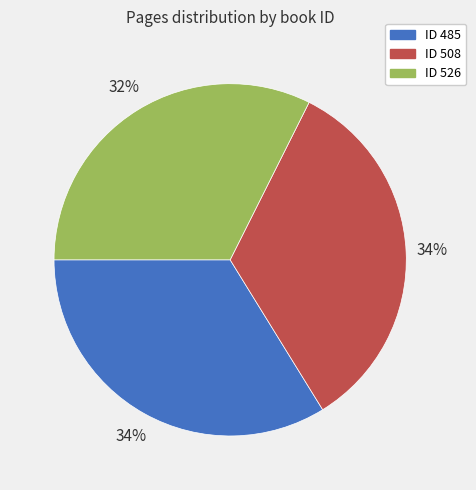

What is the smallest slice in the pie chart?

ID 526